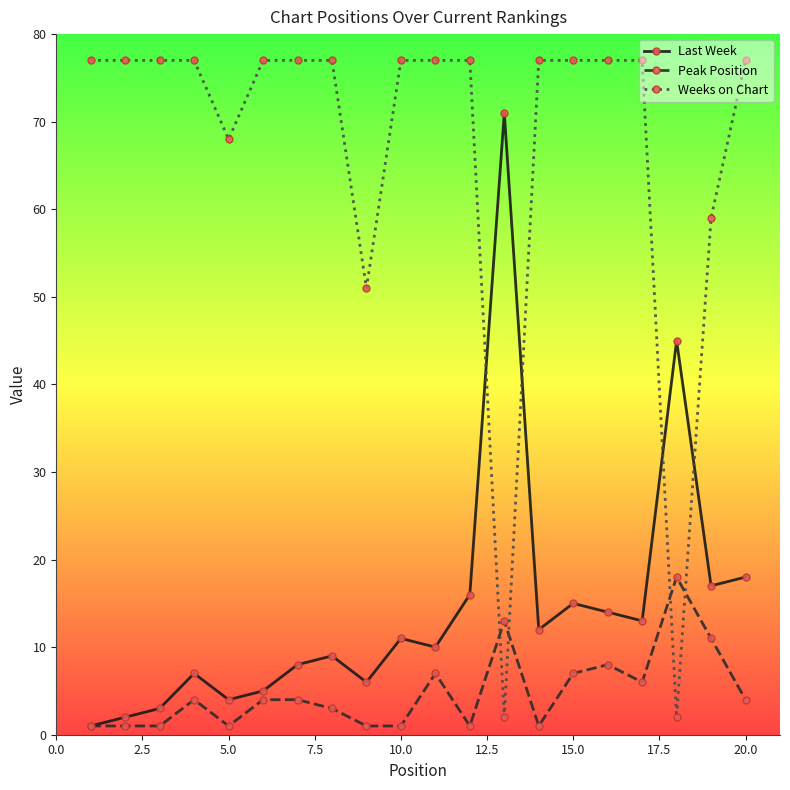

What is the difference between the maximum and minimum values in the Peak Position series?

17